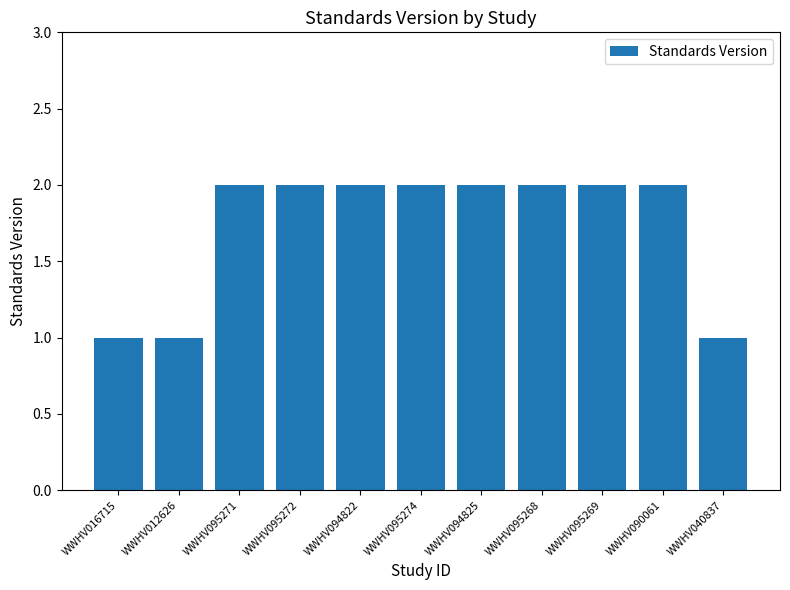

What is the value of the 5th bar from the left?

2